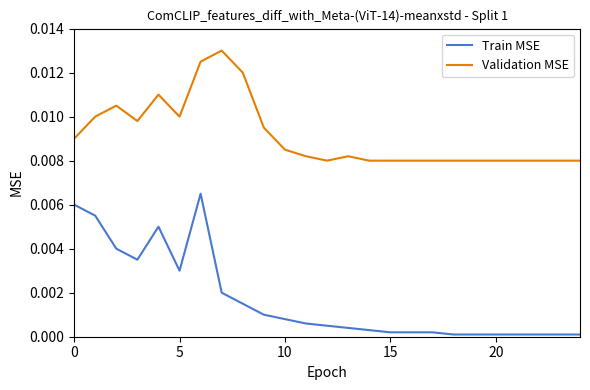

List the series in order of their overall mean, lowest first.

Train MSE, Validation MSE